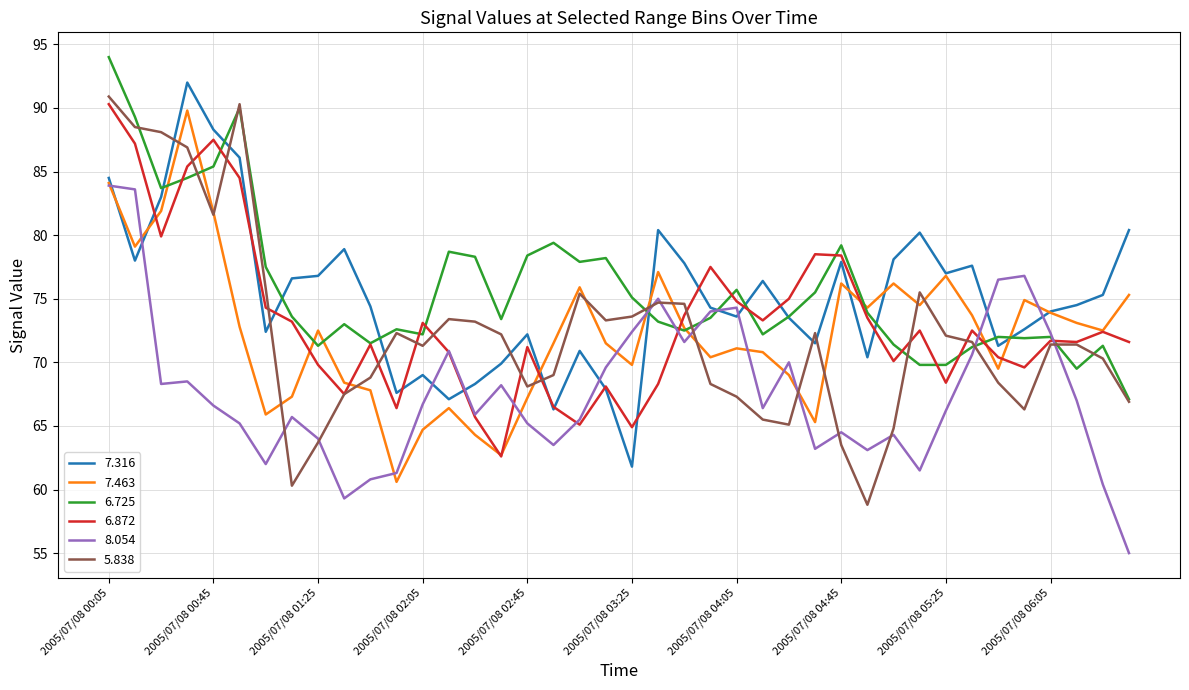

What is the difference between the second highest and minimum values in the 7.463 series?

23.5